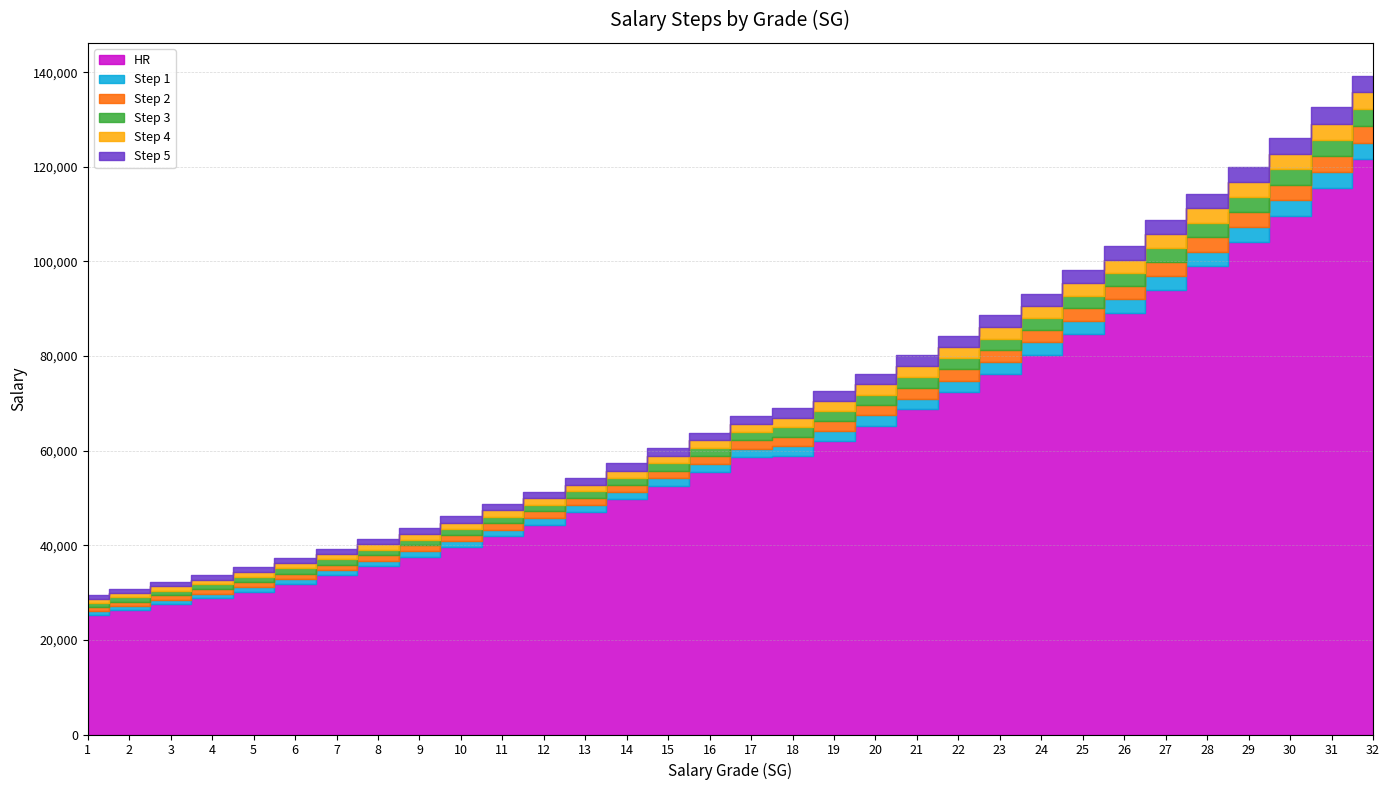

Which has a higher value, 26 or 4?

26